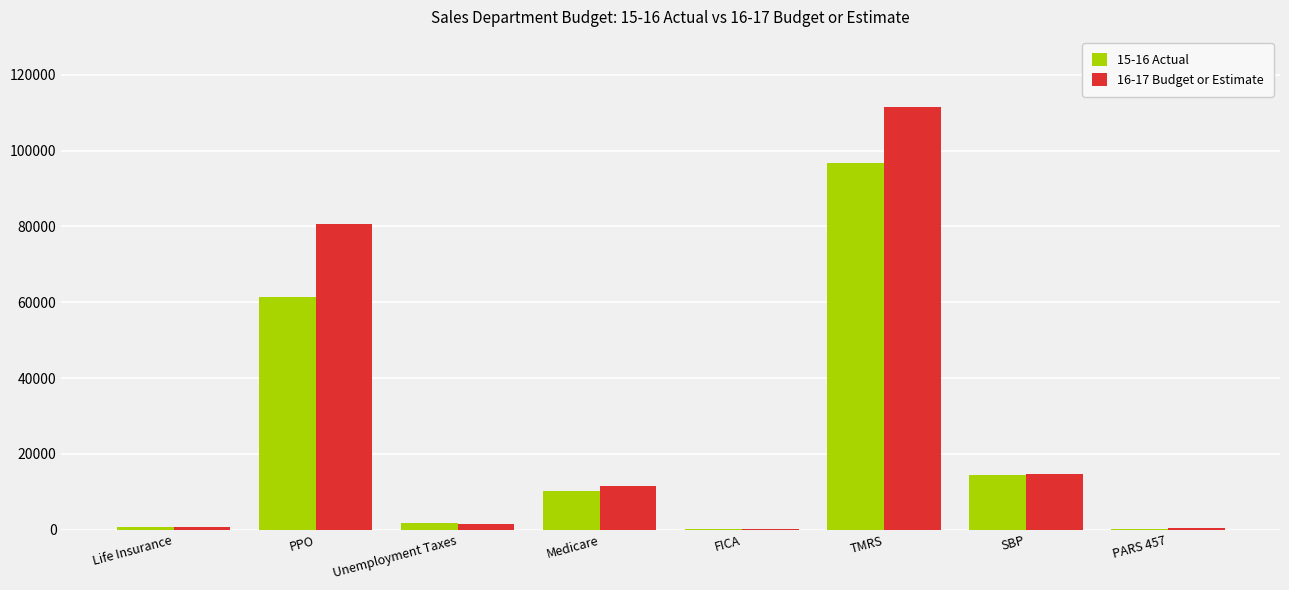

At which category is the sum across all series the highest?

TMRS